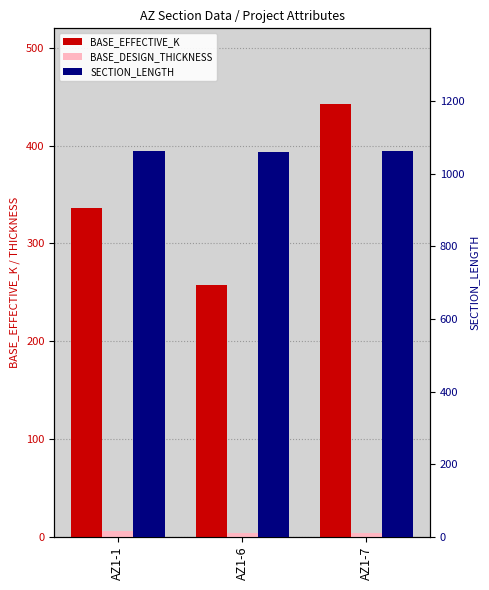

What is the average value of the SECTION_LENGTH series?

1062